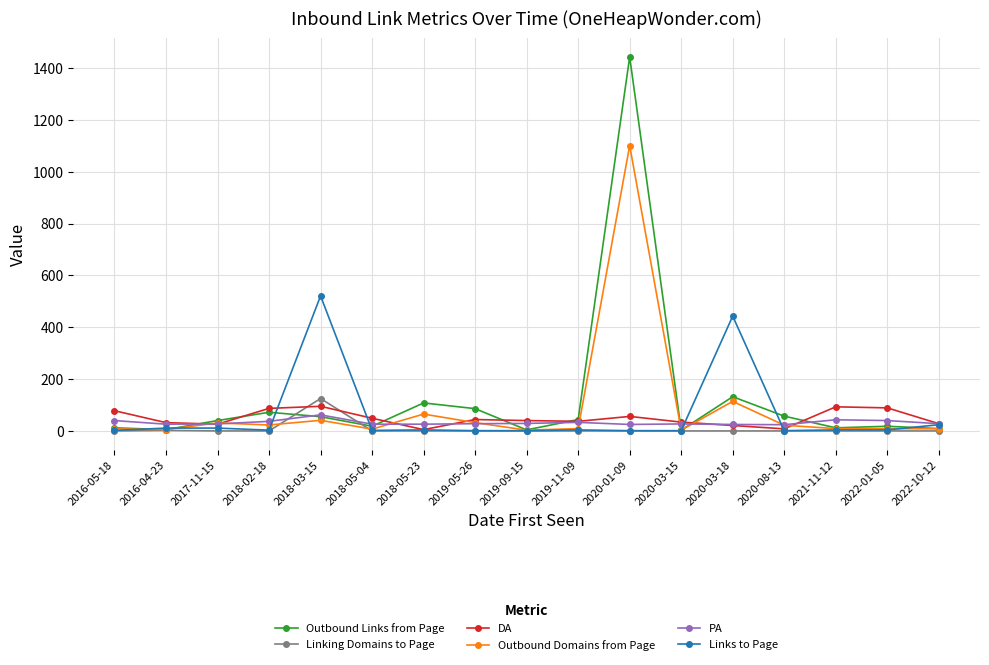

Which series has the widest spread of values?

Outbound Links from Page